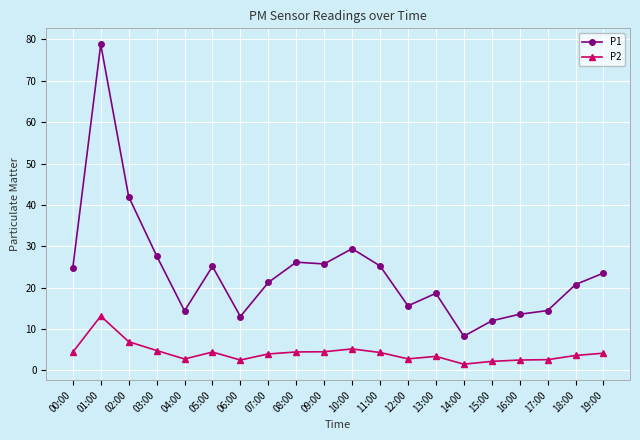

At which category does P2 reach its first local valley?

04:00